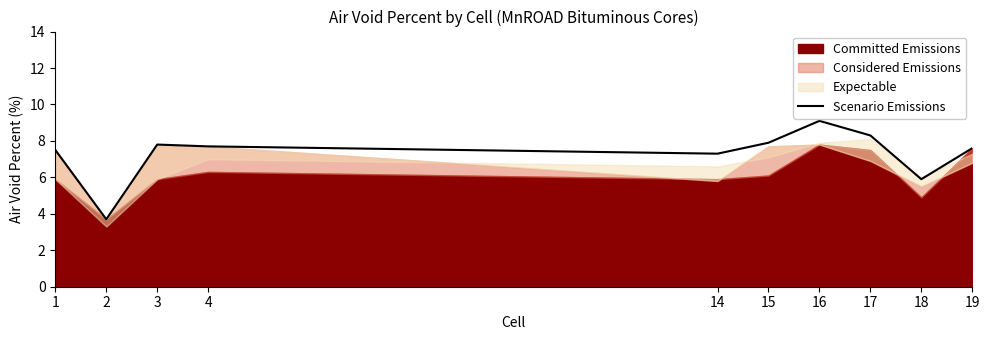

List the labels in order of value, smallest first.

2, 18, 14, 1, 19, 4, 3, 15, 17, 16